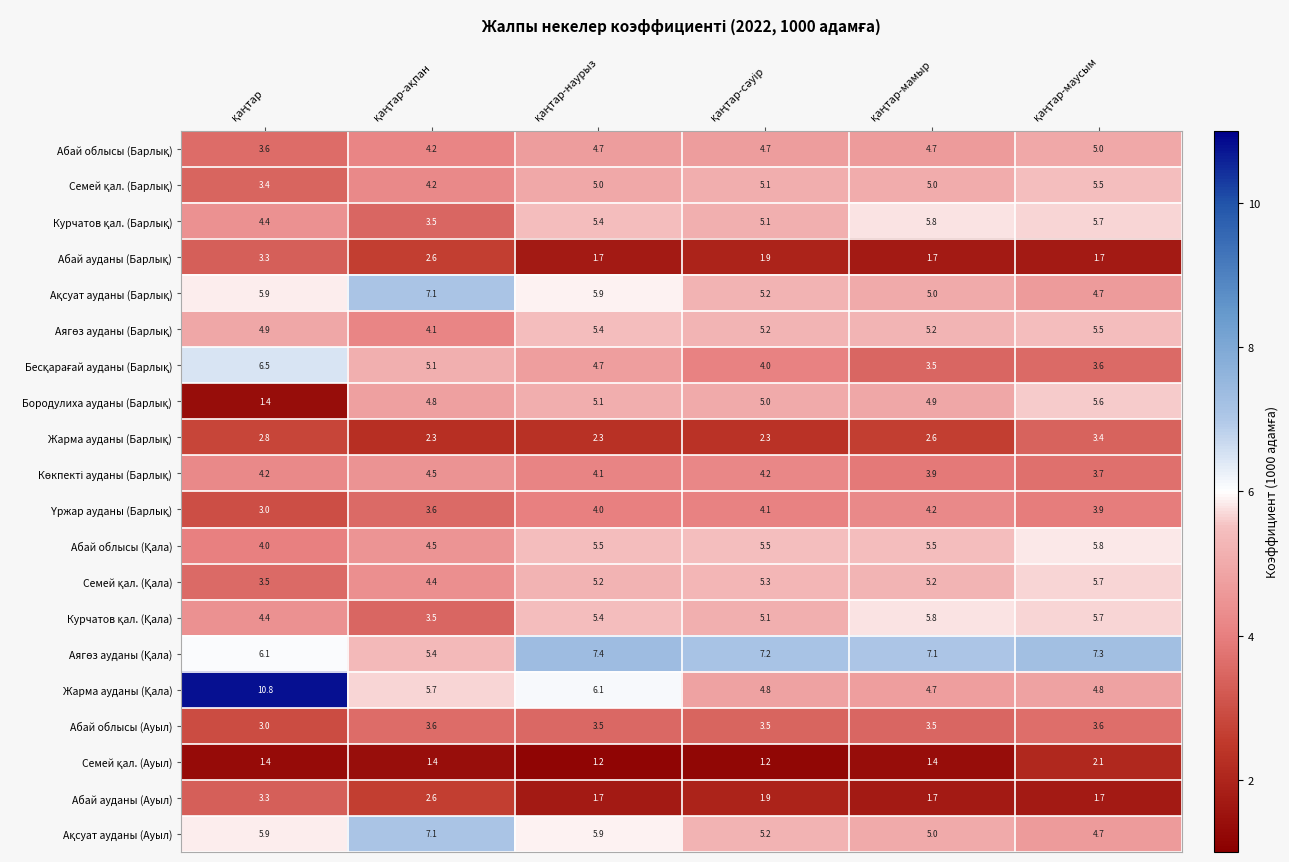

What is the greatest value displayed?

10.8